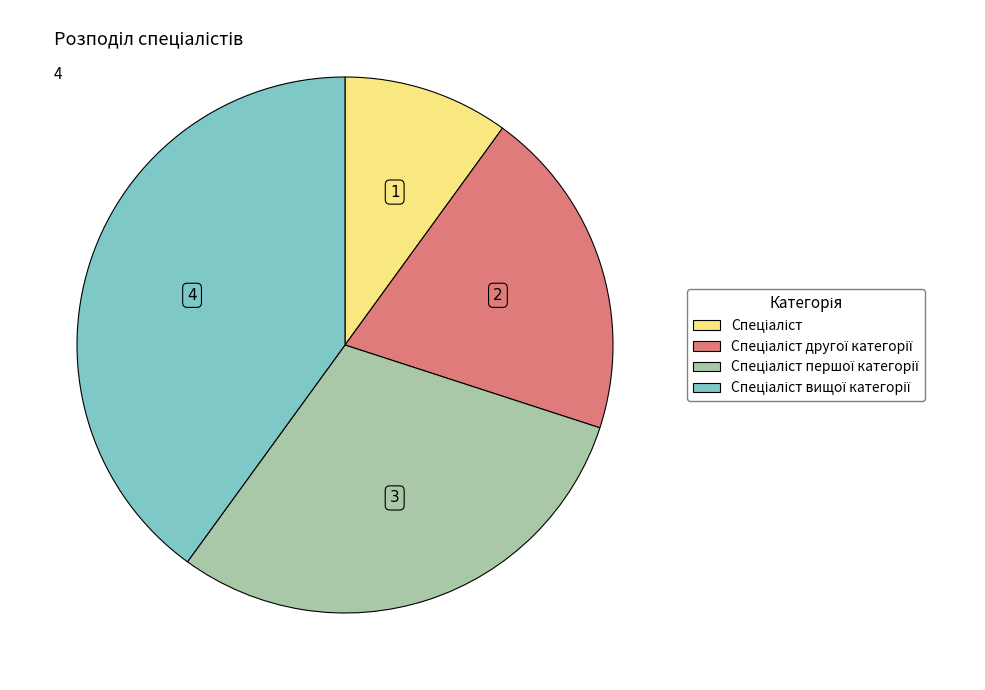

Count the number of slices in the pie.

4